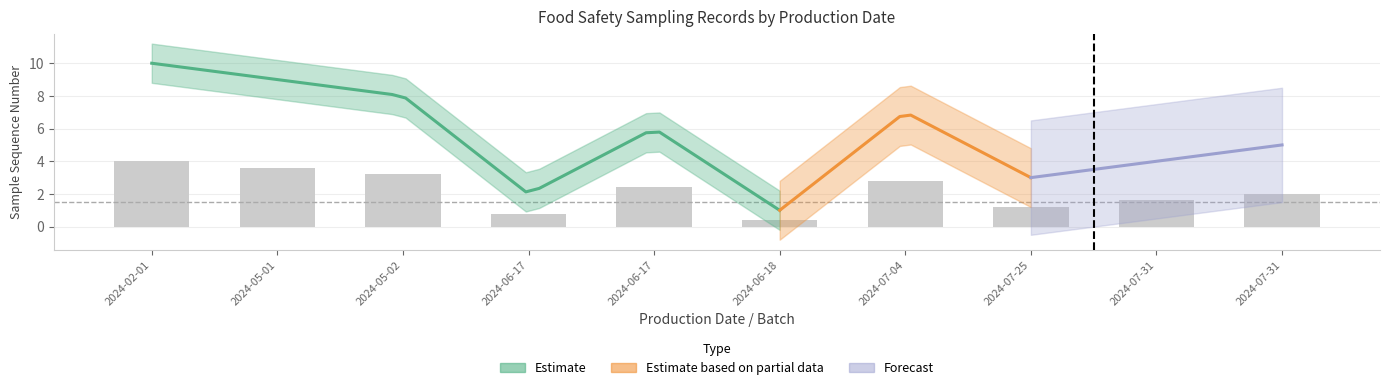

How many distinct data groups are displayed?

3